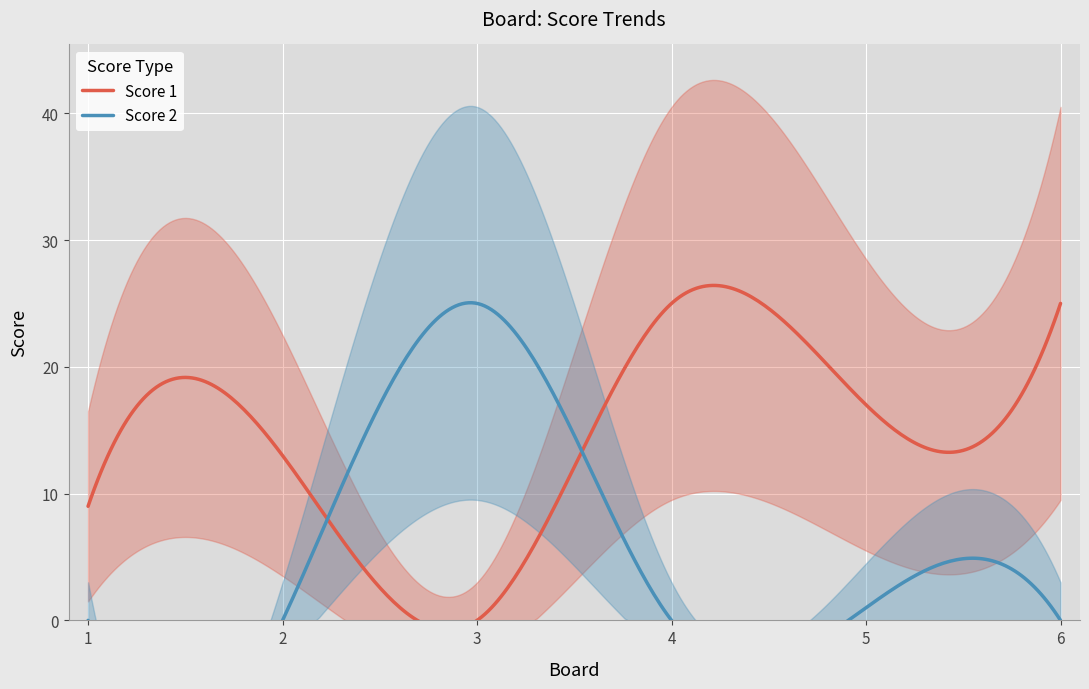

How many lines are shown in the chart?

2